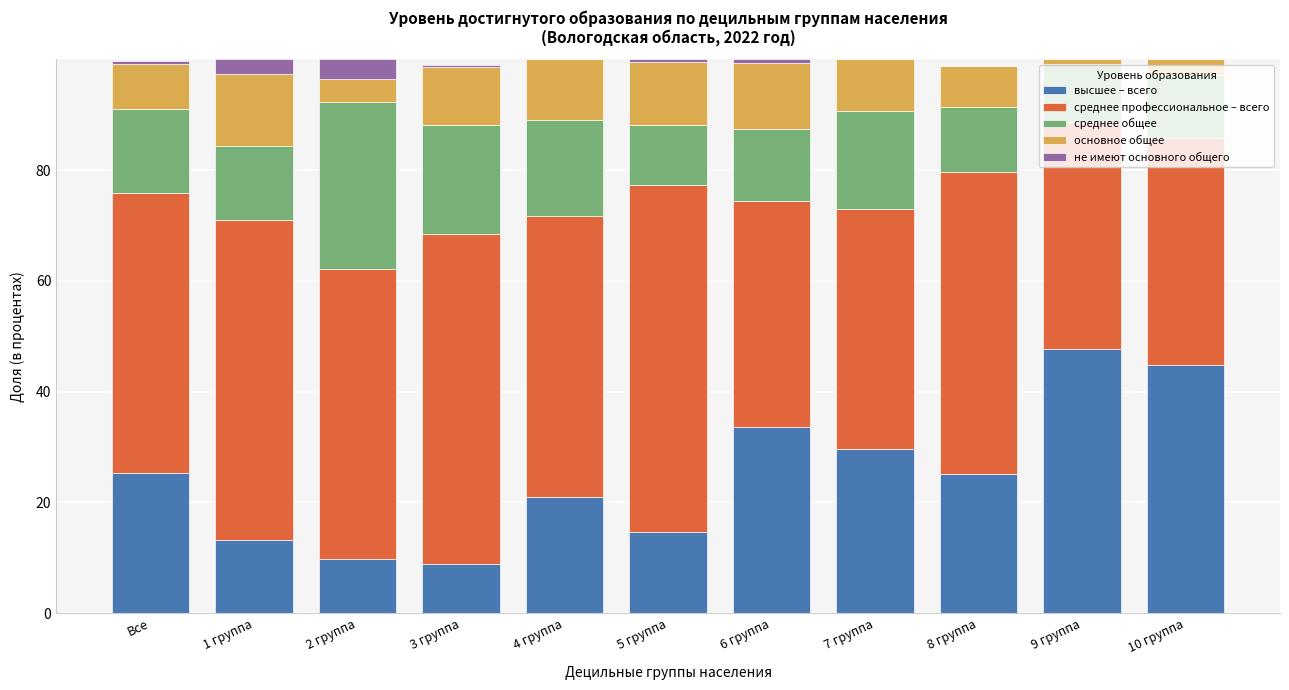

True or false: высшее – всего has a value of 25.1 at 8 группа.

True